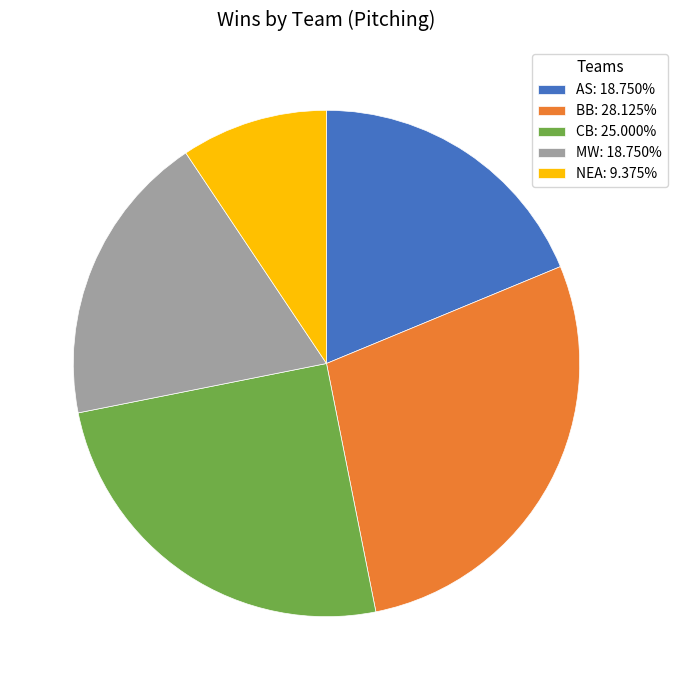

Is the sum of BB: 28.125% and NEA: 9.375% greater than half?

No